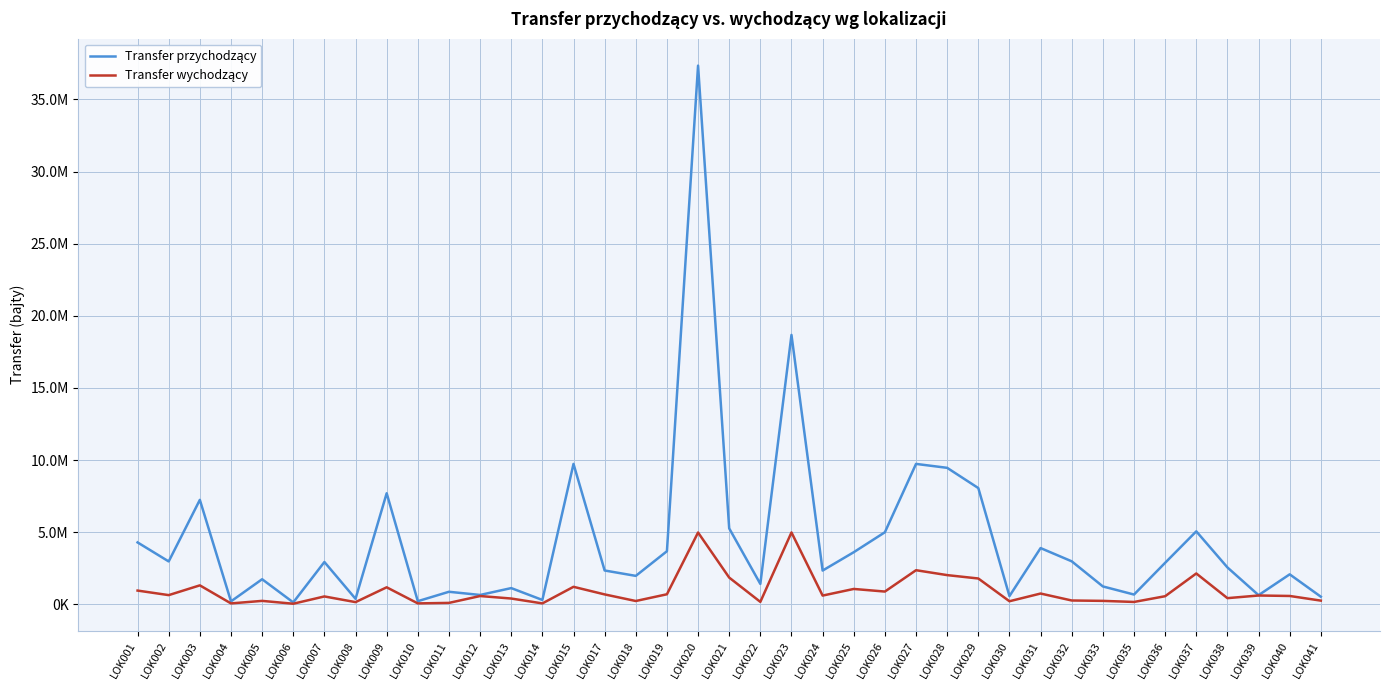

Is this an area chart (filled region under the line)?

No